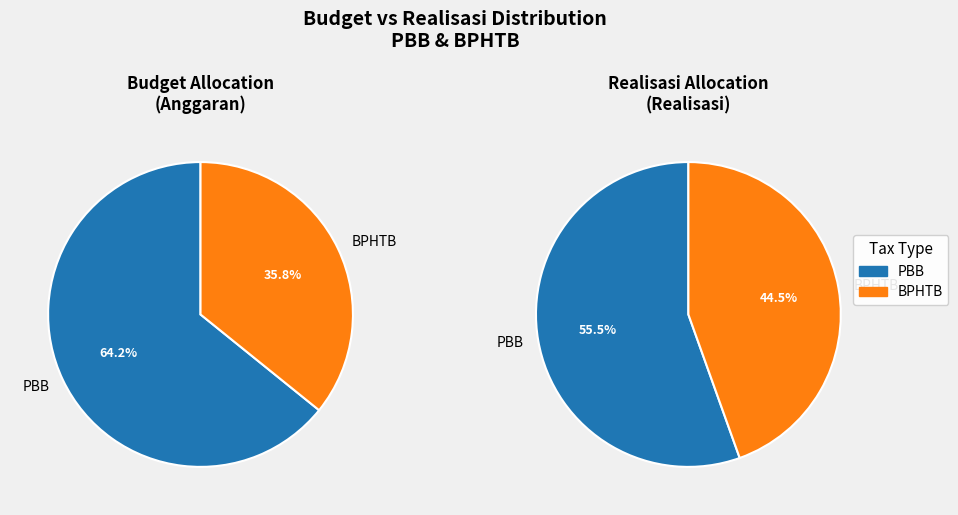

Is the sum of BPHTB and PBB greater than half?

Yes